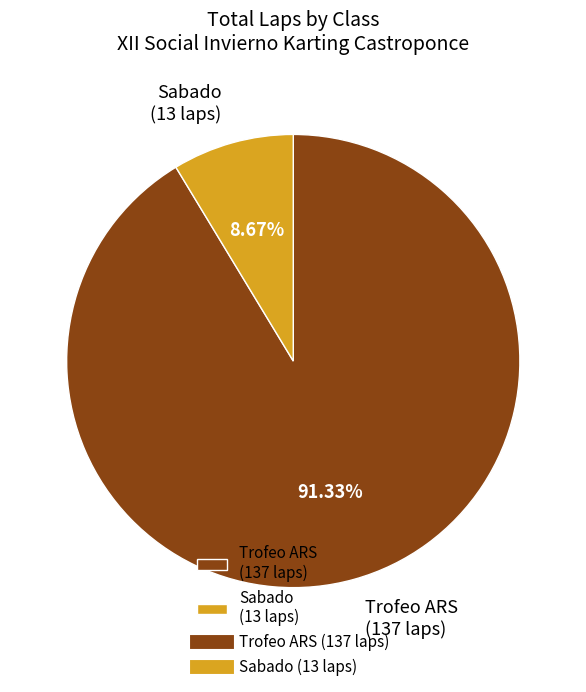

Which has a higher value, Trofeo ARS or Sabado?

Trofeo ARS